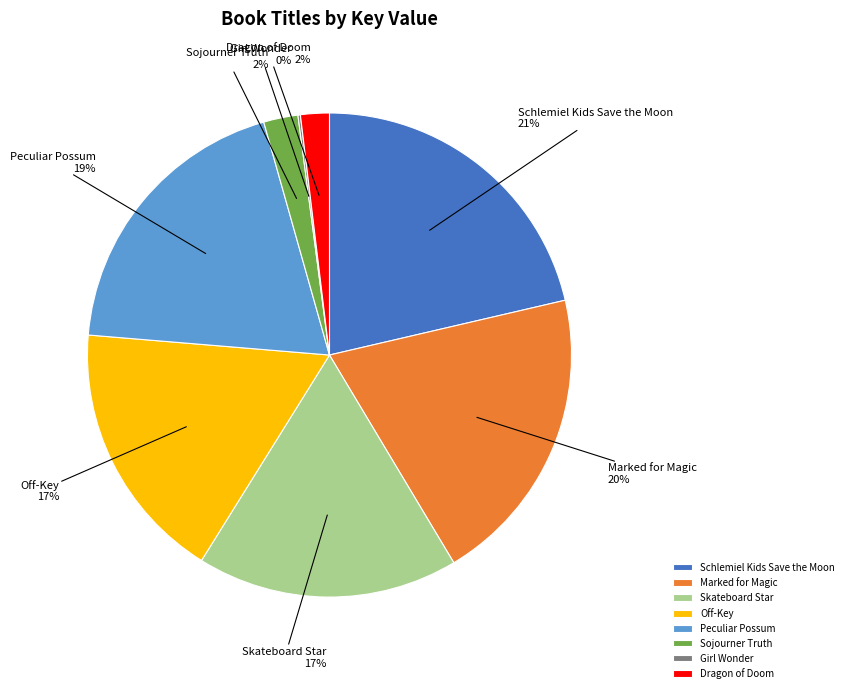

Which slice is the largest?

Schlemiel Kids Save the Moon